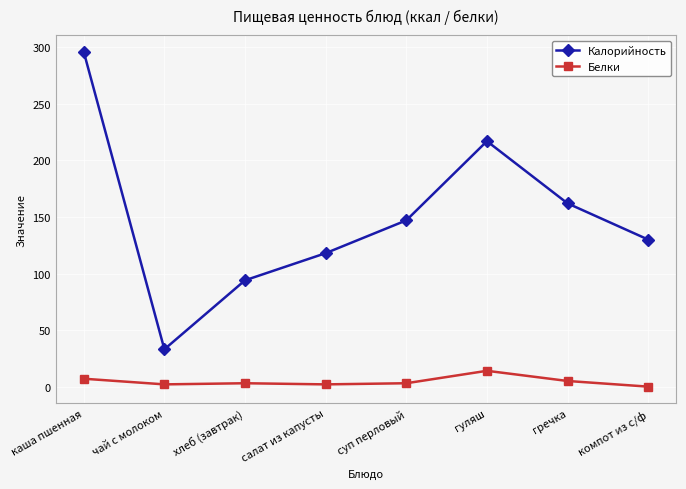

Which series changed the most between хлеб (завтрак) and гуляш?

Калорийность